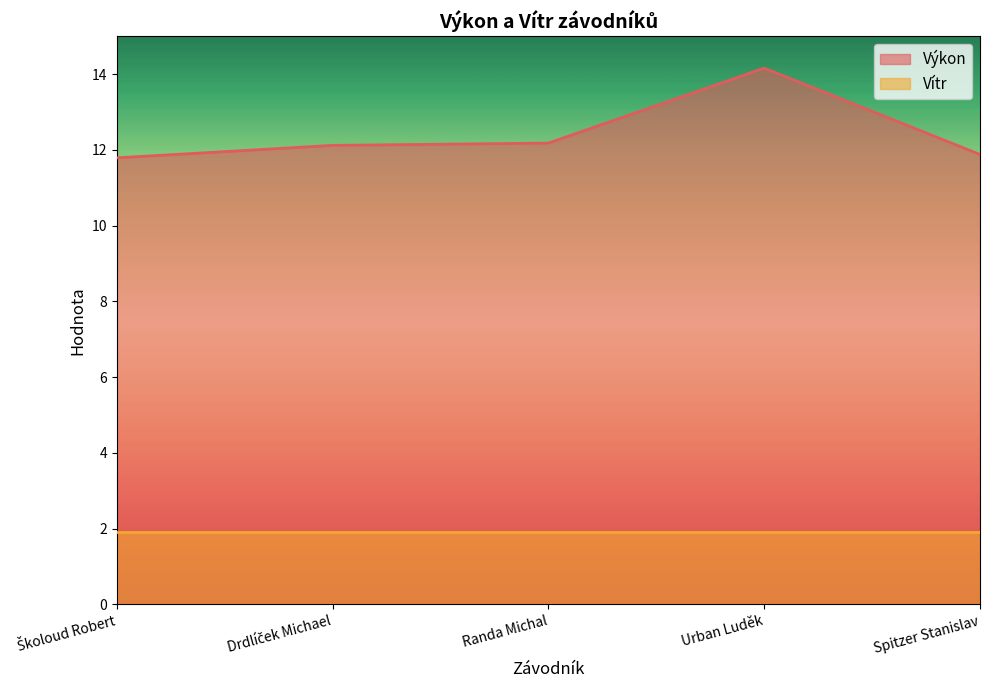

What position from the left is Spitzer Stanislav?

5